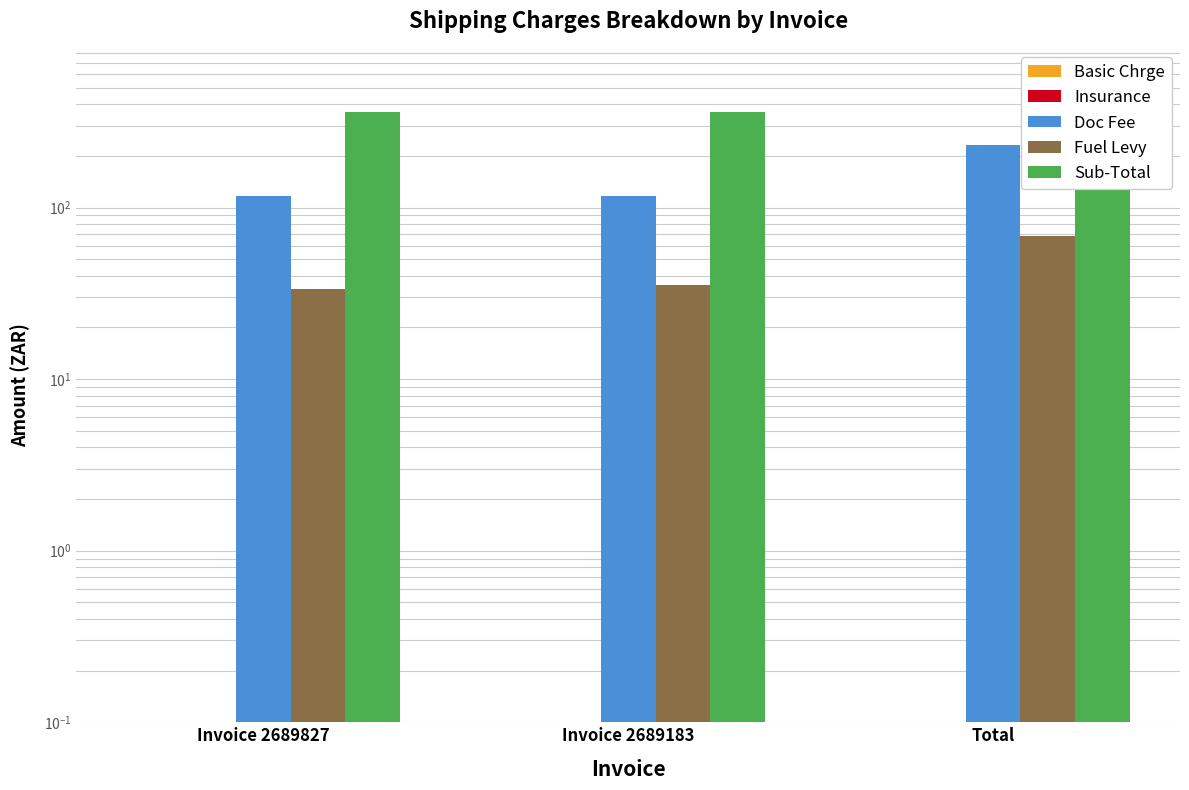

At Total, list the series in order from largest to smallest.

Sub-Total, Doc Fee, Fuel Levy, Basic Chrge, Insurance